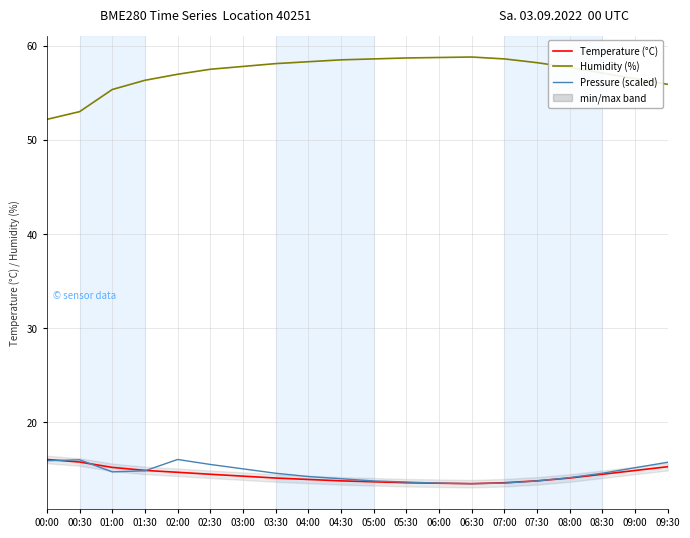

What is the sum of the Pressure (scaled) values at 03:30 and 01:30?

29.5